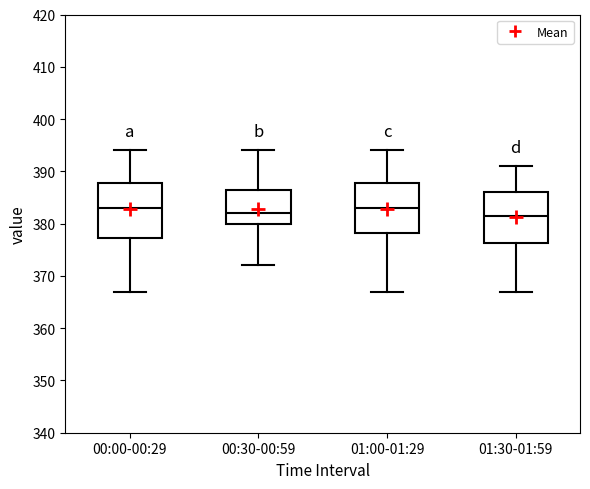

Reading left to right, transcribe this box plot: for each box, give where its median line is, the range the box spans, and where its two whiskers end, as read against the y-axis. The values are not printed on the chart, so give them approximately, as read against the axis.

00:00-00:29: median 383, box 377 to 388, whiskers 367 to 394
00:30-00:59: median 382, box 380 to 387, whiskers 372 to 394
01:00-01:29: median 383, box 378 to 388, whiskers 367 to 394
01:30-01:59: median 382, box 376 to 386, whiskers 367 to 391